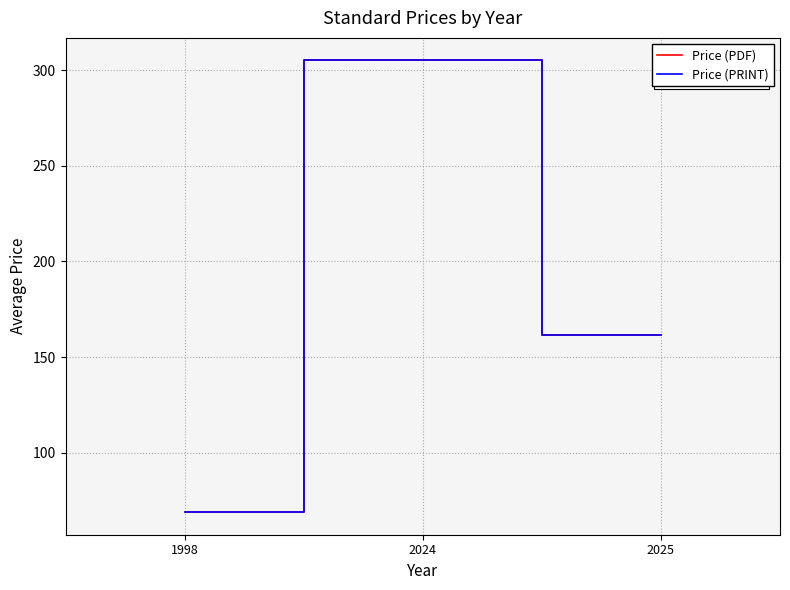

What is the difference between the second highest and minimum values in the Price (PRINT) series?

92.4